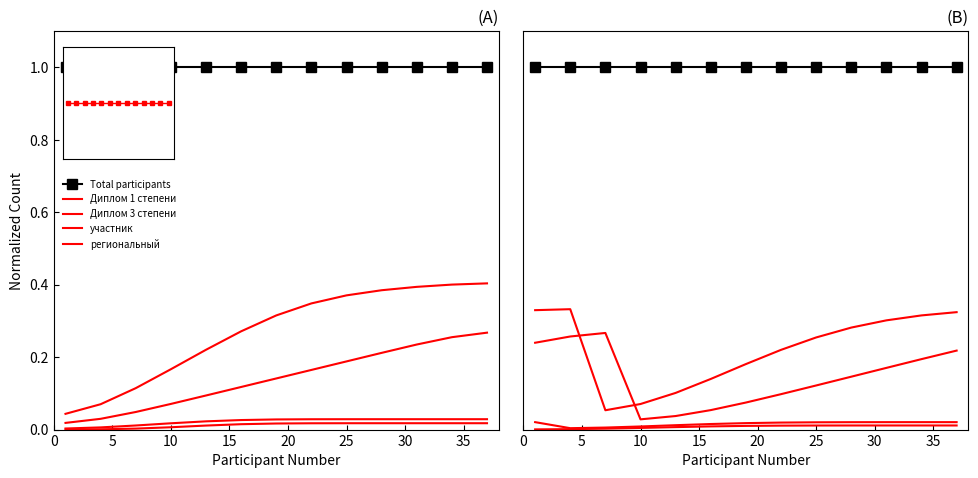

What is the difference between the региональный values at 35 and 11?

0.1